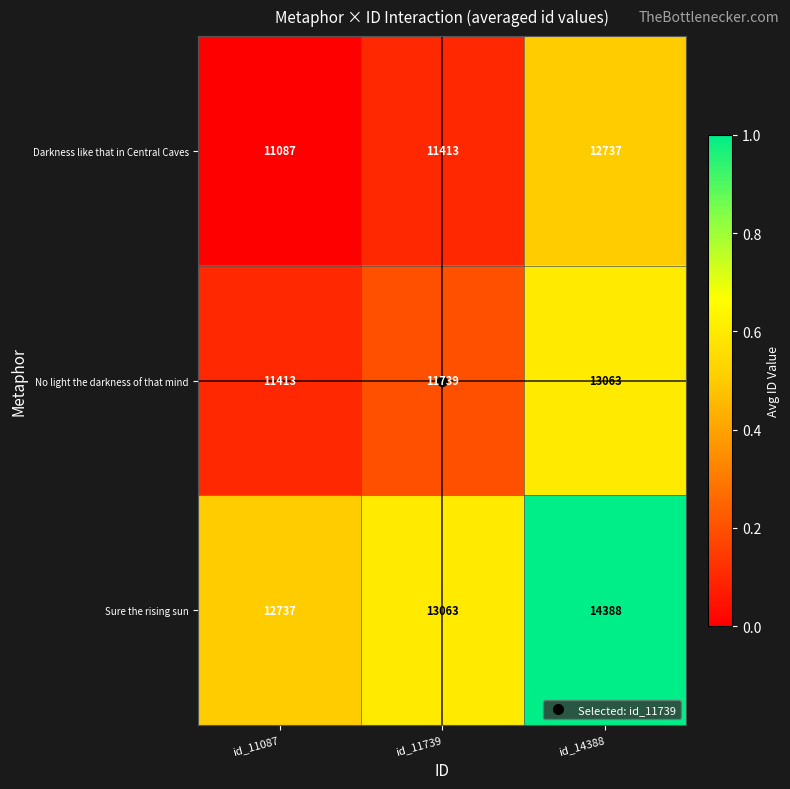

Which label corresponds to the largest value in the chart?

id_14388